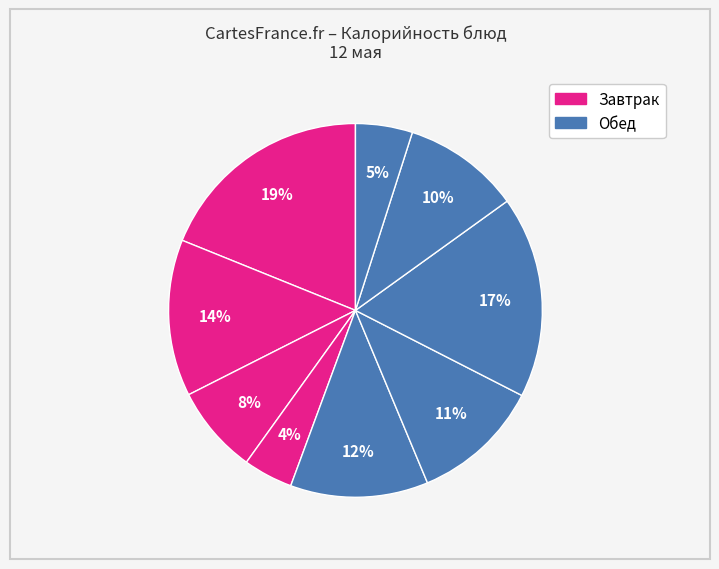

How many slices are in this pie chart?

9